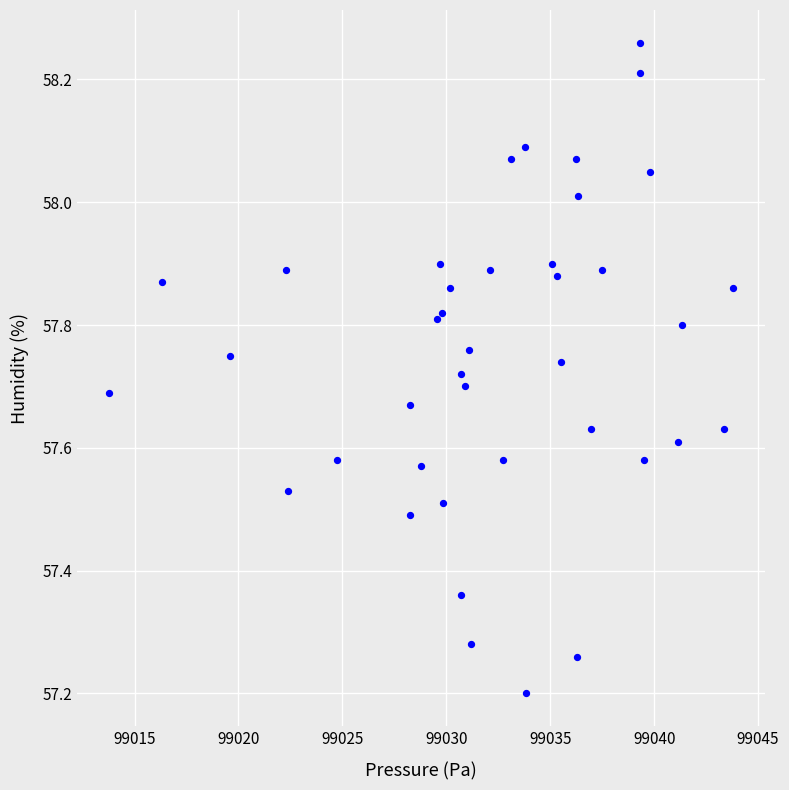

What Y value in the scatter plot is closest to 57?

57.2